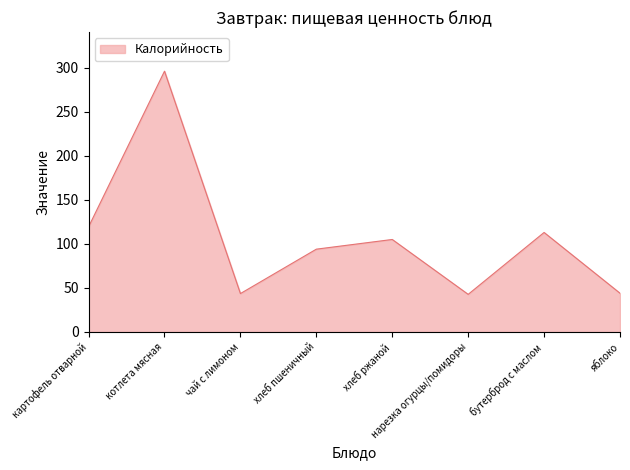

How many categories are shown in the chart?

8